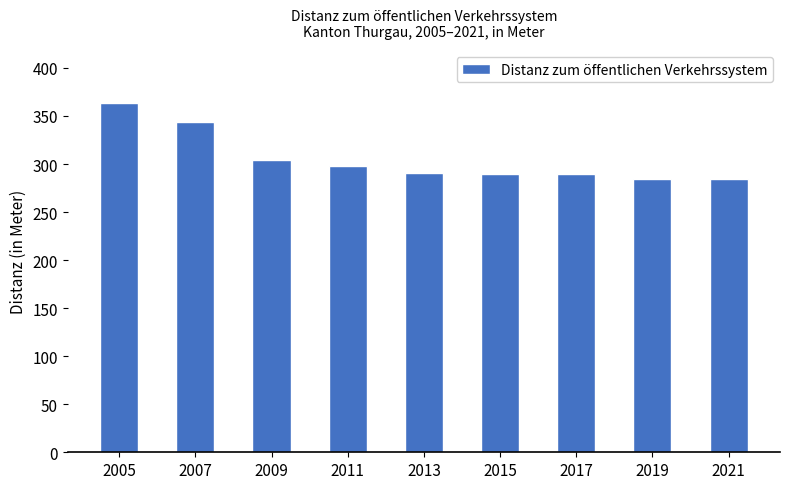

What is the sum of all values?

2749